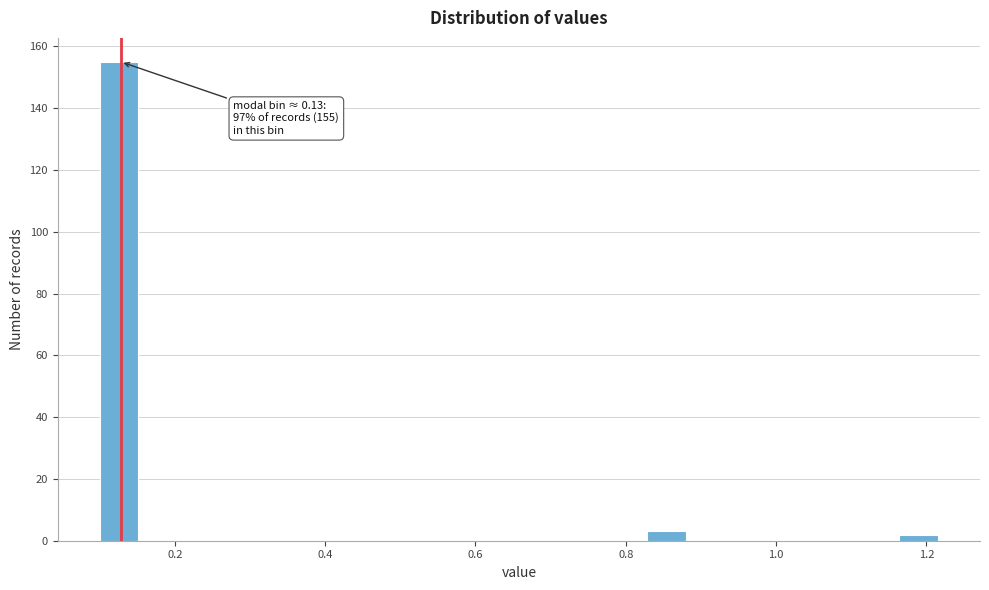

Read against the x-axis, roughly where is the centre of the tallest bar?

0.12